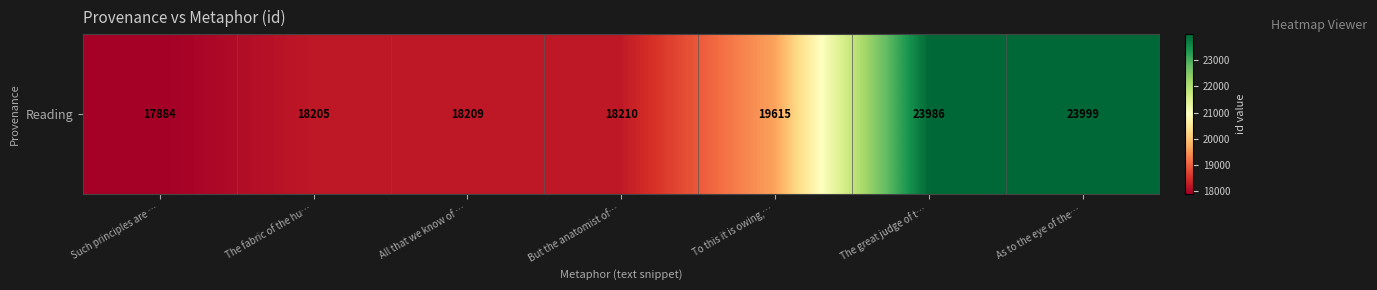

What value does the data have at Such principles are …, to the nearest 100?

17900